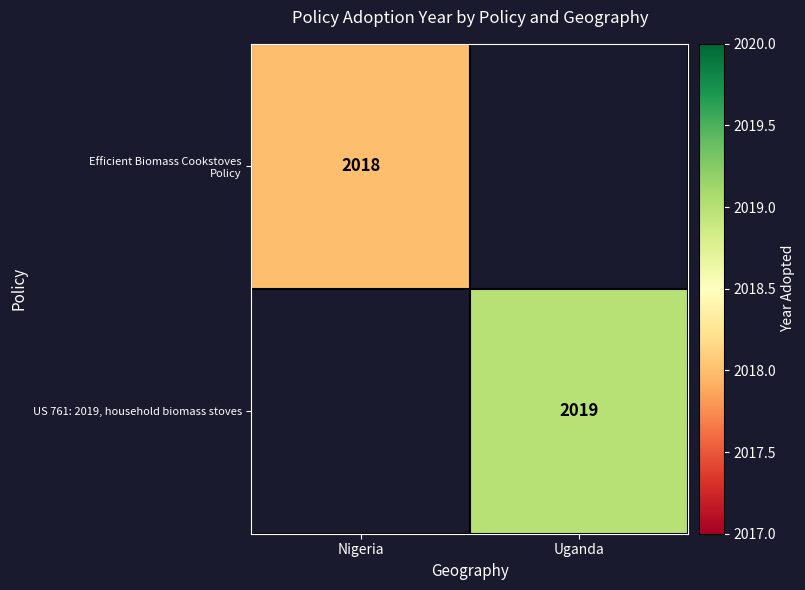

Count the number of data series in this chart.

2